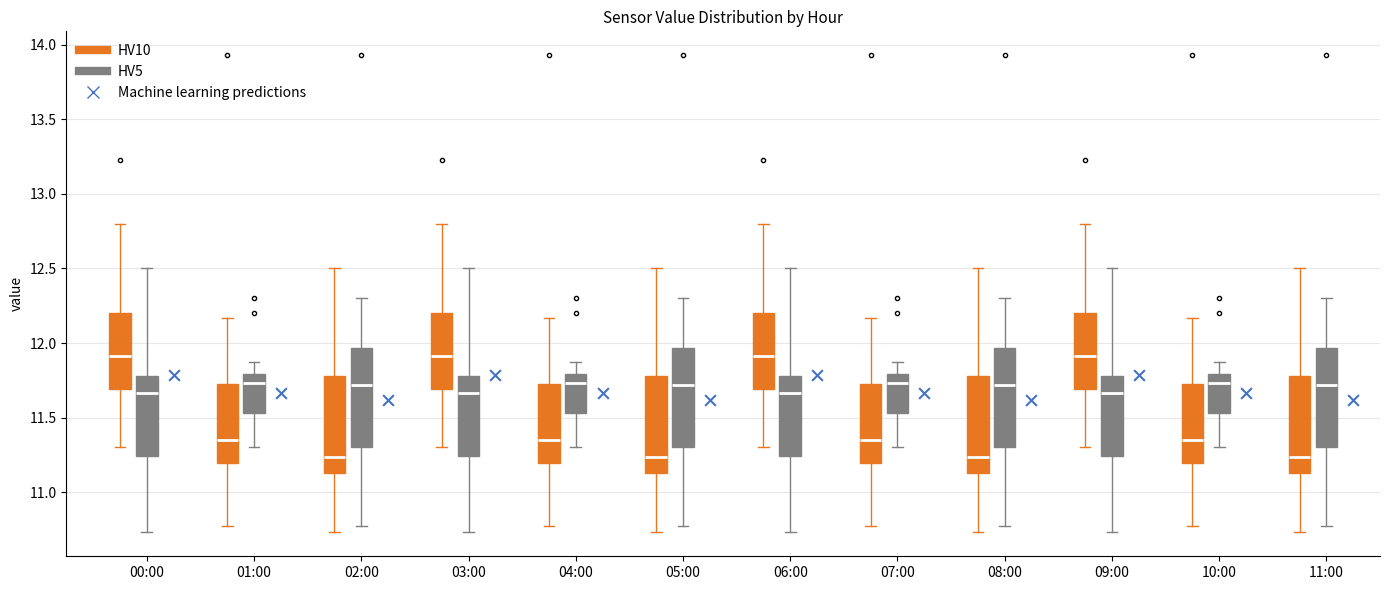

Reading left to right, transcribe this box plot: for each box, give where its median line is, the range the box spans, and where its two whiskers end, as read against the y-axis. The values are not printed on the chart, so give them approximately, as read against the axis.

00:00 (HV10): median 11.90, box 11.70 to 12.20, whiskers 11.30 to 12.80
00:00 (HV5): median 11.65, box 11.25 to 11.80, whiskers 10.75 to 12.50
01:00 (HV10): median 11.35, box 11.20 to 11.75, whiskers 10.75 to 12.15
01:00 (HV5): median 11.75, box 11.55 to 11.80, whiskers 11.30 to 11.85
02:00 (HV10): median 11.25, box 11.15 to 11.80, whiskers 10.75 to 12.50
02:00 (HV5): median 11.70, box 11.30 to 11.95, whiskers 10.75 to 12.30
03:00 (HV10): median 11.90, box 11.70 to 12.20, whiskers 11.30 to 12.80
03:00 (HV5): median 11.65, box 11.25 to 11.80, whiskers 10.75 to 12.50
04:00 (HV10): median 11.35, box 11.20 to 11.75, whiskers 10.75 to 12.15
04:00 (HV5): median 11.75, box 11.55 to 11.80, whiskers 11.30 to 11.85
05:00 (HV10): median 11.25, box 11.15 to 11.80, whiskers 10.75 to 12.50
05:00 (HV5): median 11.70, box 11.30 to 11.95, whiskers 10.75 to 12.30
06:00 (HV10): median 11.90, box 11.70 to 12.20, whiskers 11.30 to 12.80
06:00 (HV5): median 11.65, box 11.25 to 11.80, whiskers 10.75 to 12.50
07:00 (HV10): median 11.35, box 11.20 to 11.75, whiskers 10.75 to 12.15
07:00 (HV5): median 11.75, box 11.55 to 11.80, whiskers 11.30 to 11.85
08:00 (HV10): median 11.25, box 11.15 to 11.80, whiskers 10.75 to 12.50
08:00 (HV5): median 11.70, box 11.30 to 11.95, whiskers 10.75 to 12.30
09:00 (HV10): median 11.90, box 11.70 to 12.20, whiskers 11.30 to 12.80
09:00 (HV5): median 11.65, box 11.25 to 11.80, whiskers 10.75 to 12.50
10:00 (HV10): median 11.35, box 11.20 to 11.75, whiskers 10.75 to 12.15
10:00 (HV5): median 11.75, box 11.55 to 11.80, whiskers 11.30 to 11.85
11:00 (HV10): median 11.25, box 11.15 to 11.80, whiskers 10.75 to 12.50
11:00 (HV5): median 11.70, box 11.30 to 11.95, whiskers 10.75 to 12.30